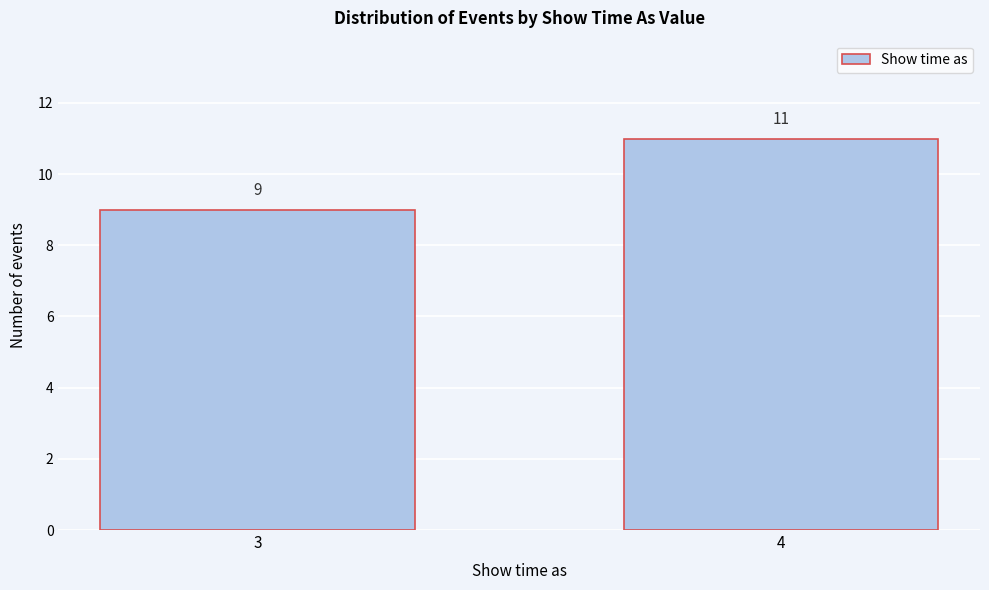

Reading left to right, transcribe all the data shown in this chart.

9	11